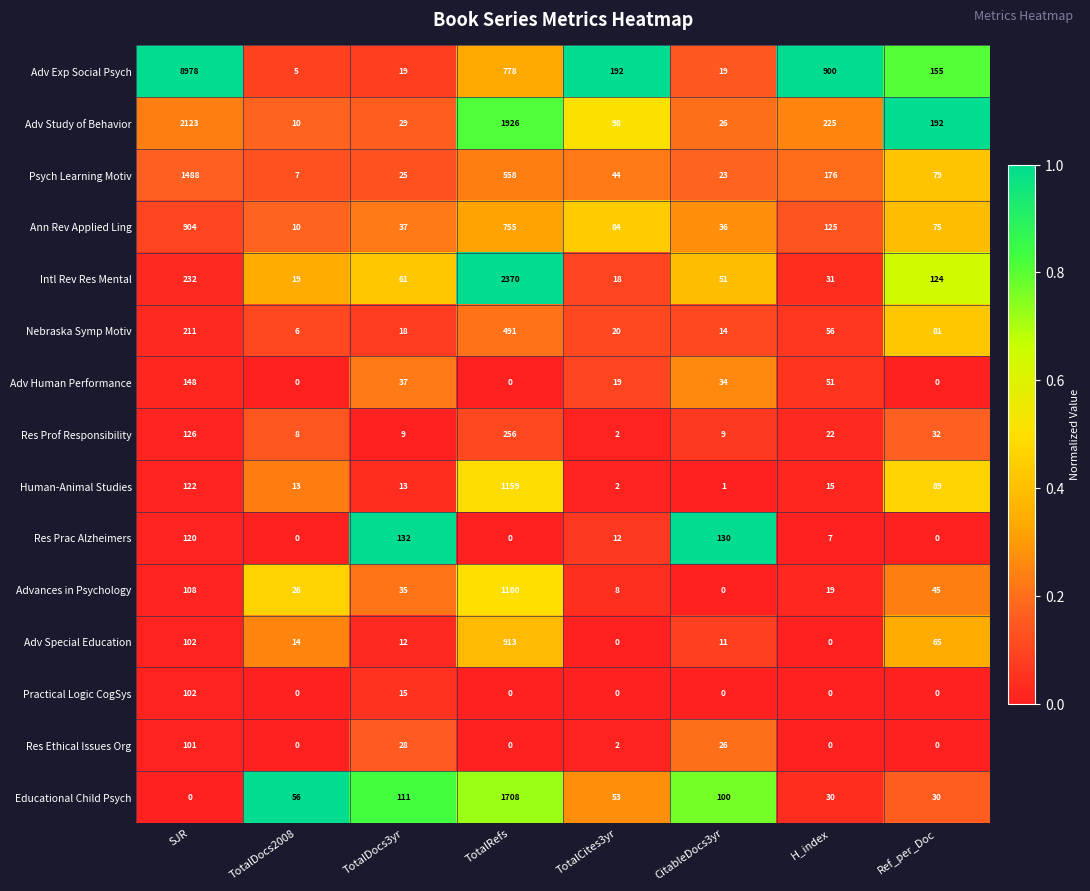

Between TotalRefs and CitableDocs3yr, which series saw the biggest shift?

Intl Rev Res Mental